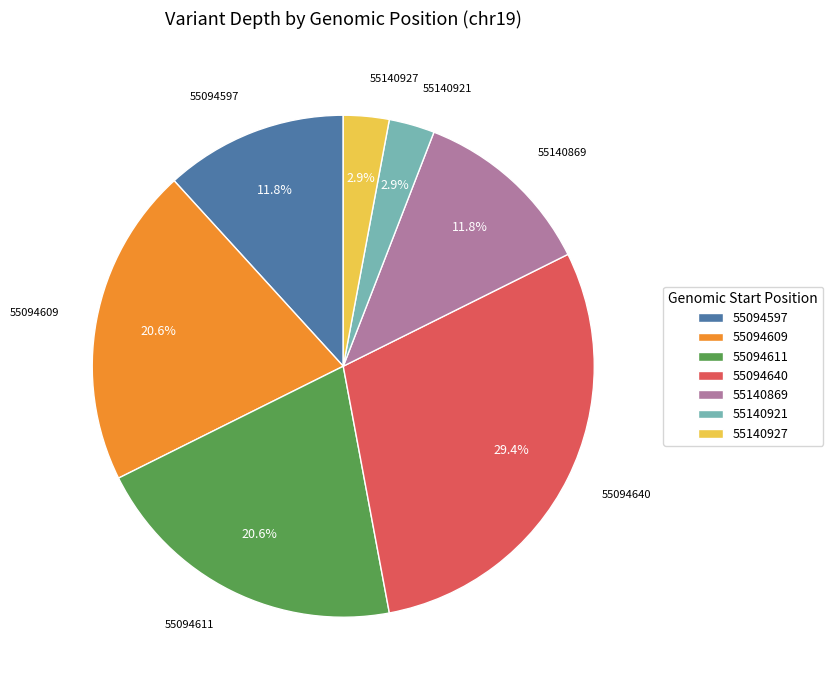

Is the sum of 55094640 and 55094597 greater than half?

No